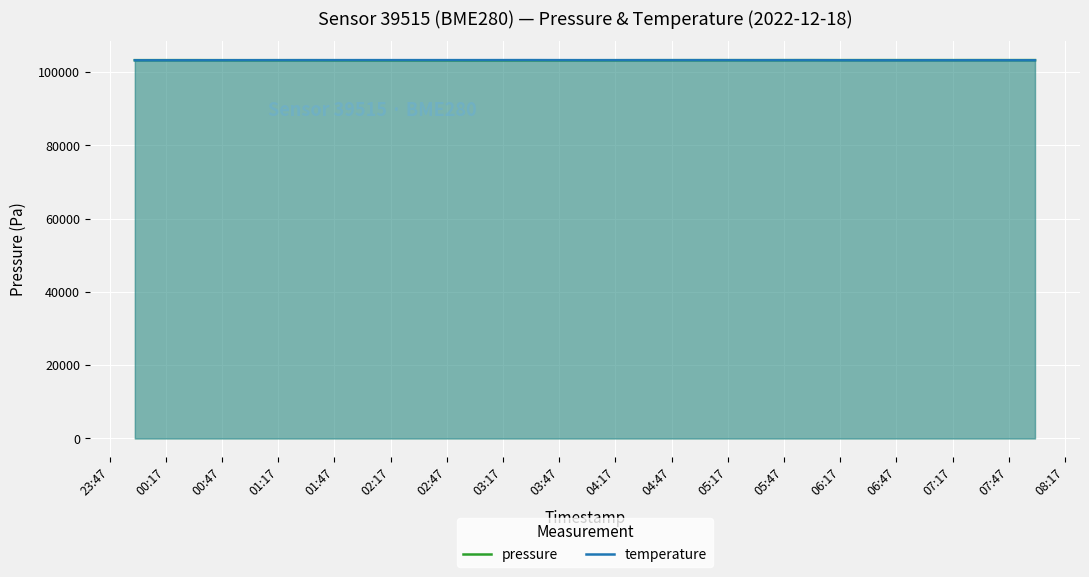

What is the lowest value of the temperature series?

103218.0